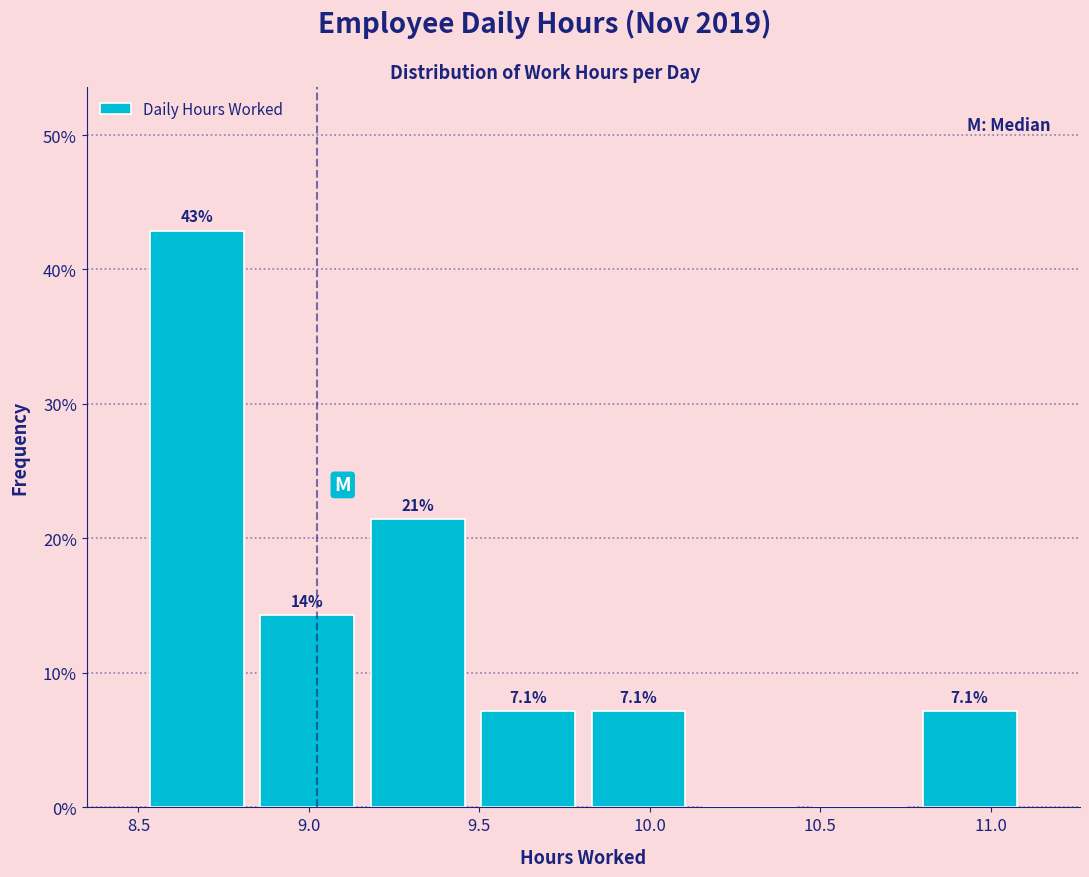

Which range on the x-axis has the tallest bar?

8.50 to 8.85